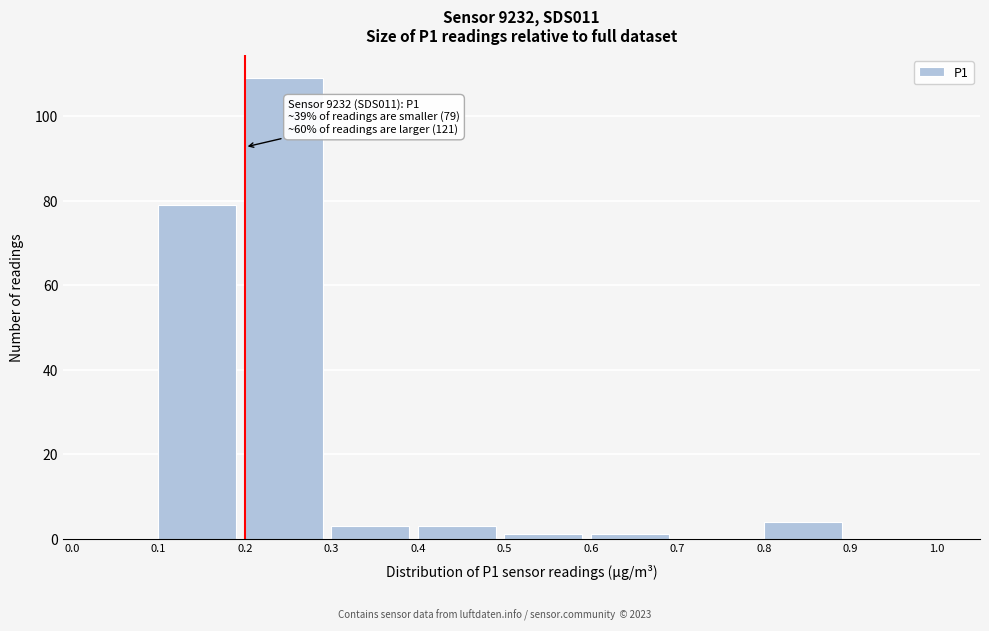

Which range on the x-axis has the tallest bar?

0.2 to 0.3